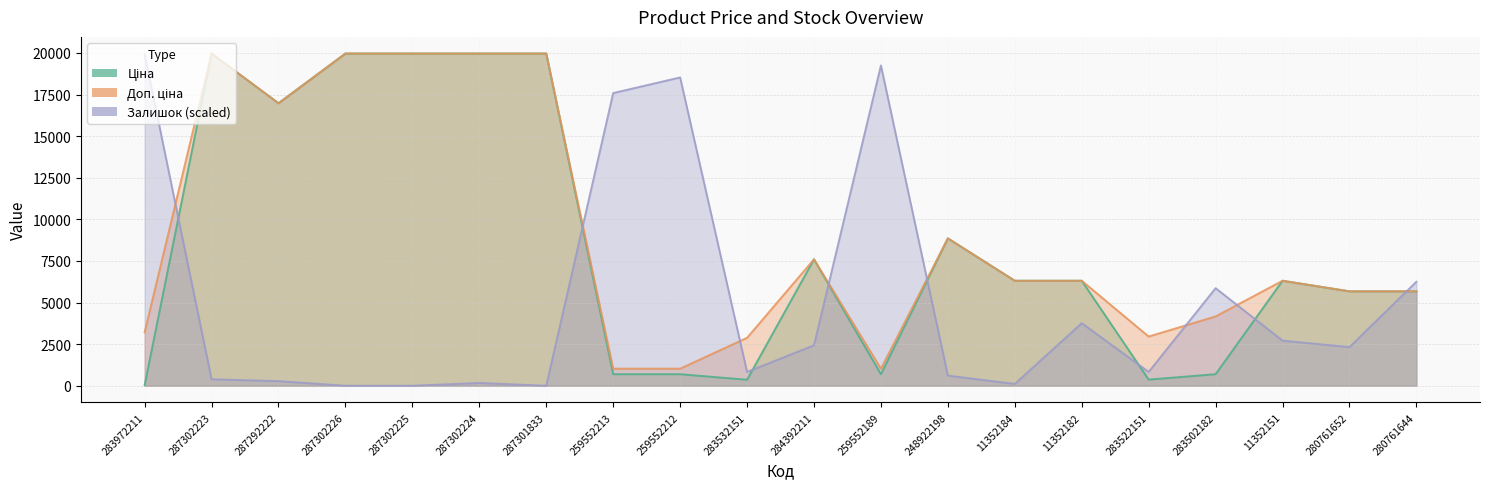

Rank the categories by Ціна value from lowest to highest.

283972211, 283532151, 283522151, 259552213, 259552212, 259552189, 283502182, 280761652, 280761644, 11352184, 11352182, 11352151, 284392211, 248922198, 287292222, 287302223, 287302226, 287302225, 287302224, 287301833